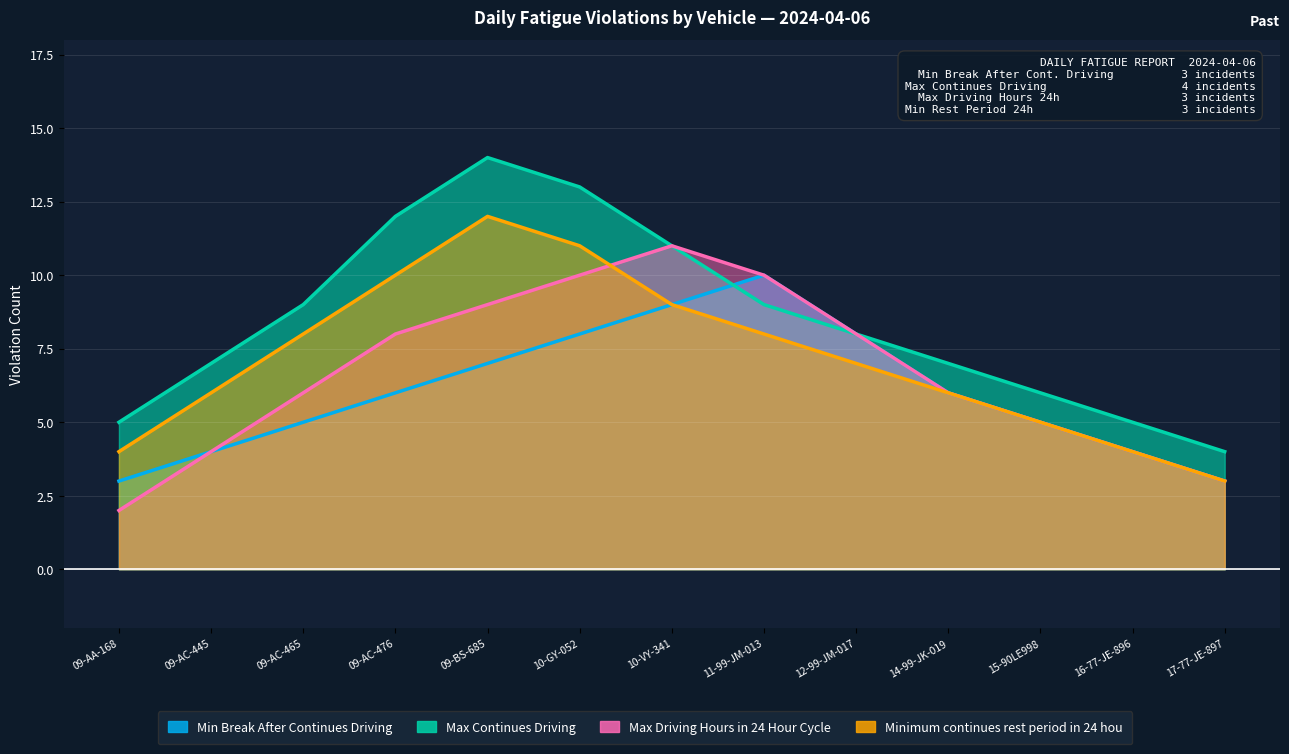

What is the label of the 7th point from the left?

10-VY-341